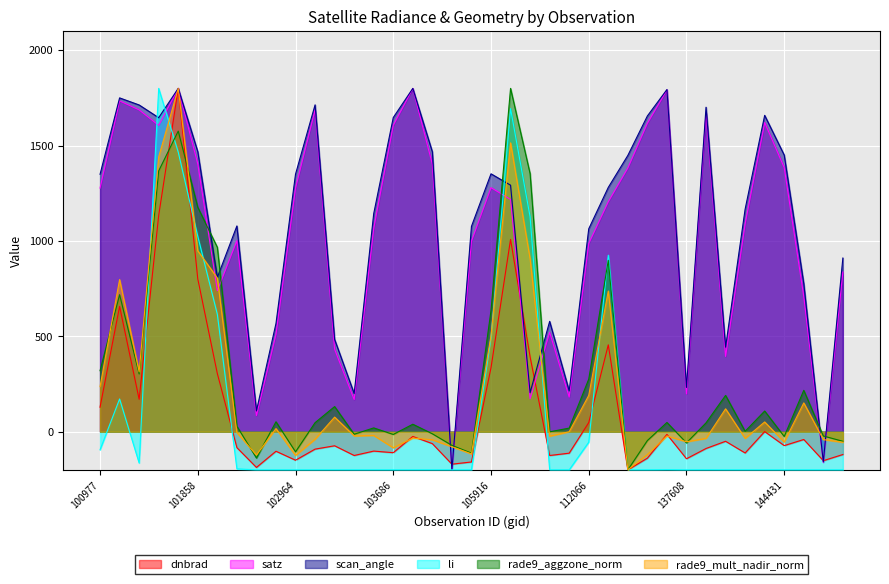

Reading left to right, extract all data points from this chart.

dnbrad: 100977=128.7	101102=657.1	101111=170.1	101727=1134.0	101736=1800.0	101858=801.1	101986=304.9	102602=-83.5	102724=-187.3	102845=-102.3	102964=-149.4	103092=-91.1	103330=-73.7	103448=-124.6	103566=-101.5	103686=-109.9	103694=-24.7	103811=-62.5	104046=-170.1	104522=-158.5	105916=335.0	106285=1008.2	106642=392.4	108445=-124.6	109320=-112.4	112066=47.8	112917=455.4	115692=-200.0	132023=-138.6	132036=-13.8	137608=-141.7	143248=-87.9	143639=-50.0	144028=-111.4	144221=0.7	144431=-72.8	144634=-40.7	144831=-151.8	145027=-119.5
satz: 100977=1277.3	101102=1734.5	101111=1687.1	101727=1606.0	101736=1800.0	101858=1403.8	101986=739.7	102602=1001.8	102724=84.5	102845=510.6	102964=1277.8	103092=1687.7	103330=432.2	103448=168.7	103566=1066.1	103686=1606.8	103694=1799.7	103811=1402.5	104046=-200.0	104522=999.5	105916=1279.7	106285=1217.5	106642=172.5	108445=521.0	109320=181.5	112066=987.0	112917=1205.8	115692=1382.5	132023=1616.9	132036=1791.8	137608=198.1	143248=1672.5	143639=394.5	144028=1089.8	144221=1620.9	144431=1384.5	144634=708.9	144831=-161.7	145027=837.4
scan_angle: 100977=1349.7	101102=1750.1	101111=1713.0	101727=1646.3	101736=1800.0	101858=1468.3	101986=809.2	102602=1078.8	102724=109.2	102845=567.5	102964=1350.3	103092=1713.6	103330=483.9	103448=200.3	103566=1143.4	103686=1647.1	103694=1800.0	103811=1467.3	104046=-200.0	104522=1076.5	105916=1352.1	106285=1292.5	106642=204.5	108445=578.6	109320=214.2	112066=1063.8	112917=1280.9	115692=1448.5	132023=1655.5	132036=1794.0	137608=232.1	143248=1701.2	143639=443.5	144028=1166.8	144221=1658.5	144431=1450.3	144634=776.9	144831=-158.3	145027=910.5
li: 100977=-94.8	101102=171.7	101111=-164.2	101727=1800.0	101736=1465.7	101858=1024.4	101986=615.6	102602=-194.7	102724=-200.0	102845=-200.0	102964=-200.0	103092=-200.0	103330=-200.0	103448=-200.0	103566=-200.0	103686=-200.0	103694=-200.0	103811=-200.0	104046=-200.0	104522=-200.0	105916=492.2	106285=1693.8	106642=1126.5	108445=-200.0	109320=-200.0	112066=-54.8	112917=925.4	115692=-200.0	132023=-200.0	132036=-199.2	137608=-200.0	143248=-199.7	143639=-200.0	144028=-200.0	144221=-200.0	144431=-200.0	144634=-200.0	144831=-200.0	145027=-200.0
rade9_aggzone_norm: 100977=319.9	101102=718.5	101111=302.9	101727=1367.5	101736=1576.0	101858=1176.7	101986=967.0	102602=28.9	102724=-137.8	102845=52.2	102964=-105.3	103092=47.5	103330=131.8	103448=-13.1	103566=20.0	103686=-14.3	103694=39.3	103811=-10.9	104046=-71.4	104522=-112.2	105916=635.4	106285=1800.0	106642=1352.9	108445=-0.5	109320=19.0	112066=275.7	112917=898.8	115692=-200.0	132023=-46.2	132036=48.5	137608=-58.3	143248=46.5	143639=190.4	144028=2.2	144221=108.5	144431=-25.0	144634=217.0	144831=-22.3	145027=-50.1
rade9_mult_nadir_norm: 100977=236.4	101102=797.6	101111=313.9	101727=1440.9	101736=1800.0	101858=948.3	101986=806.1	102602=-4.6	102724=-122.3	102845=16.5	102964=-124.4	103092=-39.3	103330=76.7	103448=-21.9	103566=-19.6	103686=-84.3	103694=-33.3	103811=-42.3	104046=-78.9	104522=-116.1	105916=504.1	106285=1514.4	106642=906.4	108445=-23.4	109320=-0.0	112066=190.5	112917=737.8	115692=-200.0	132023=-119.5	132036=-22.3	137608=-52.6	143248=-34.9	143639=120.1	144028=-35.0	144221=51.3	144431=-54.0	144634=151.1	144831=-41.2	145027=-55.3